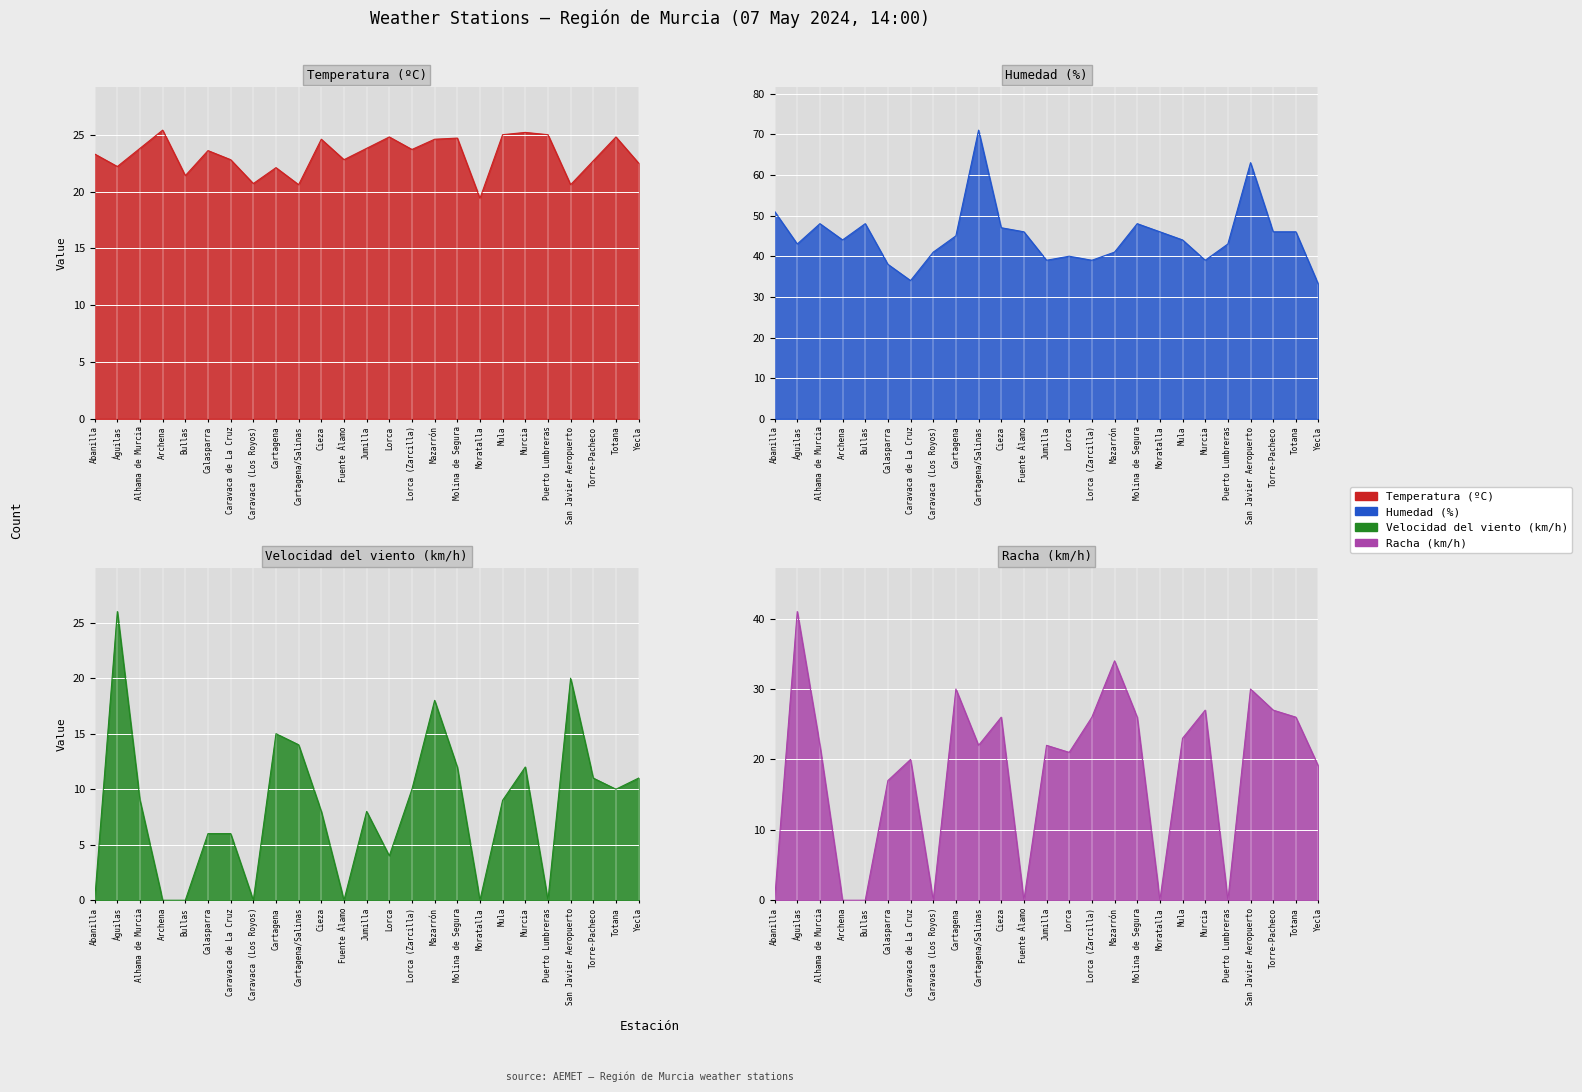

True or false: Racha (km/h) and Velocidad del viento (km/h) cross at least once.

False